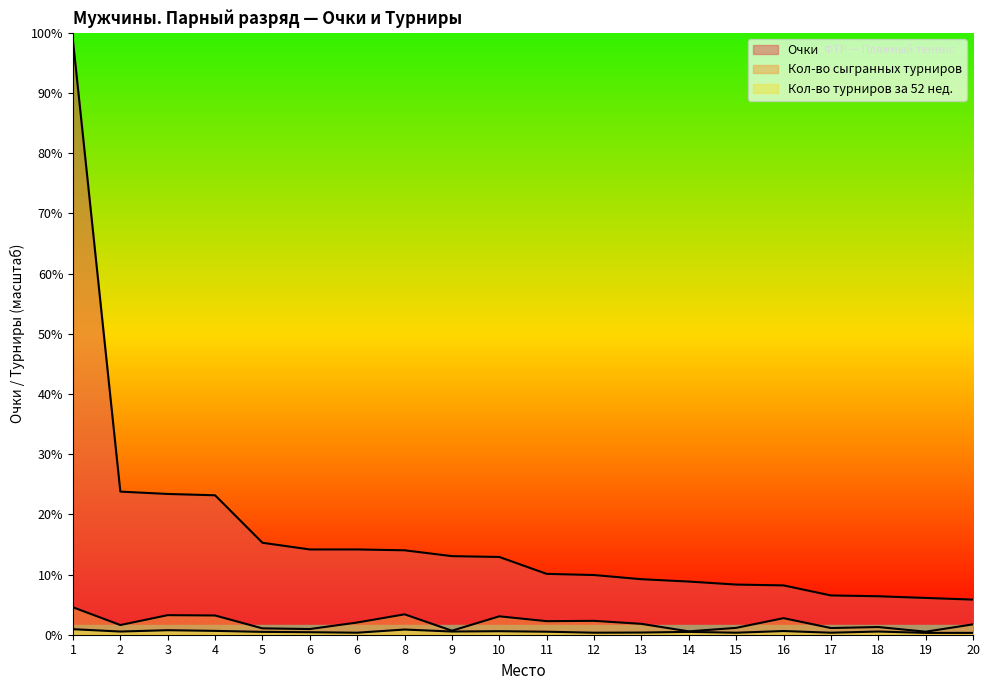

What is the sum of all Кол-во турниров за 52 нед. values?

364